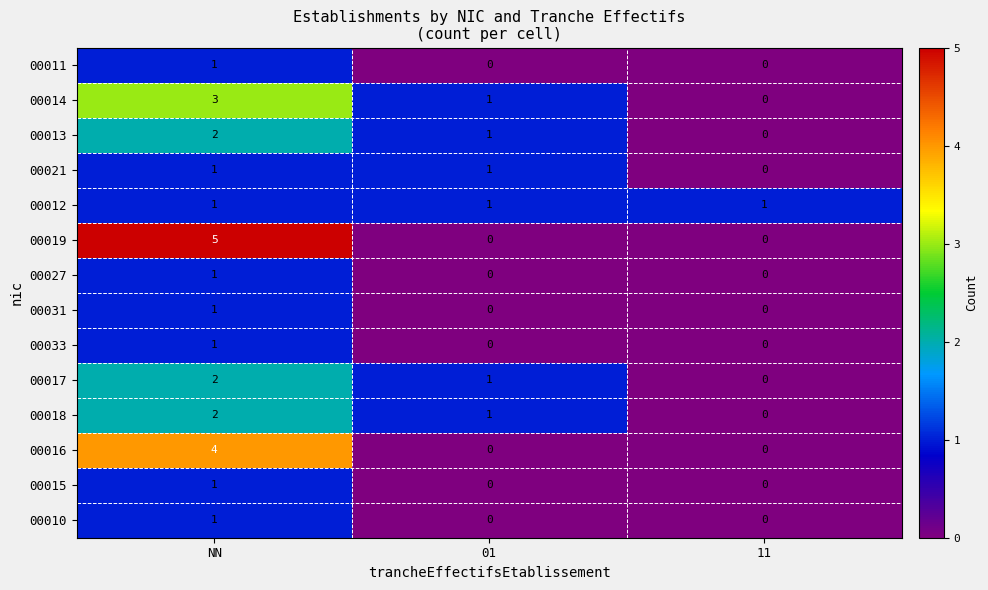

Count the 00021 values in the range 0 to 1.

3